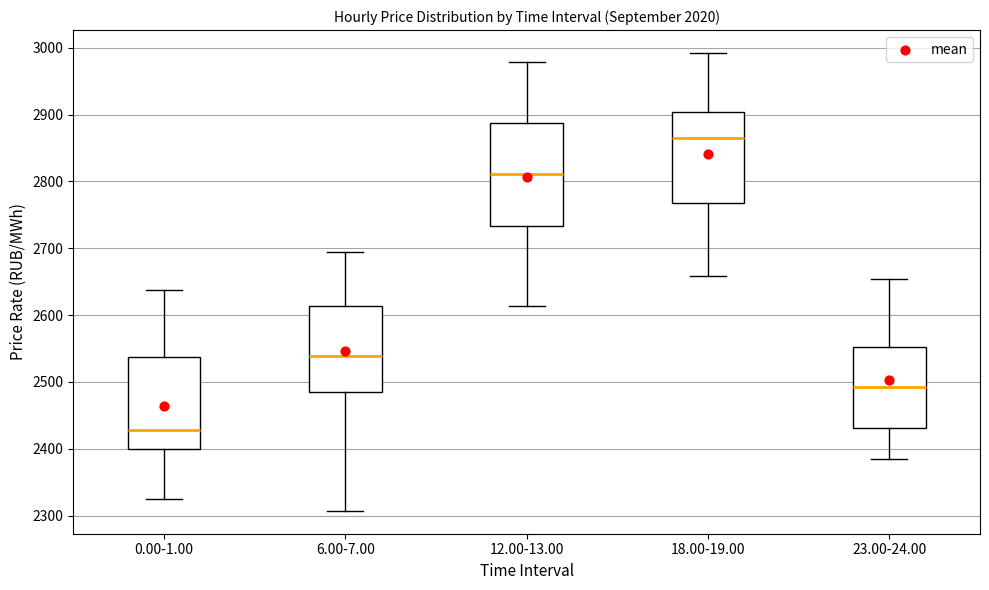

Comparing the boxes themselves (not the whiskers), which one is the tallest?

12.00-13.00